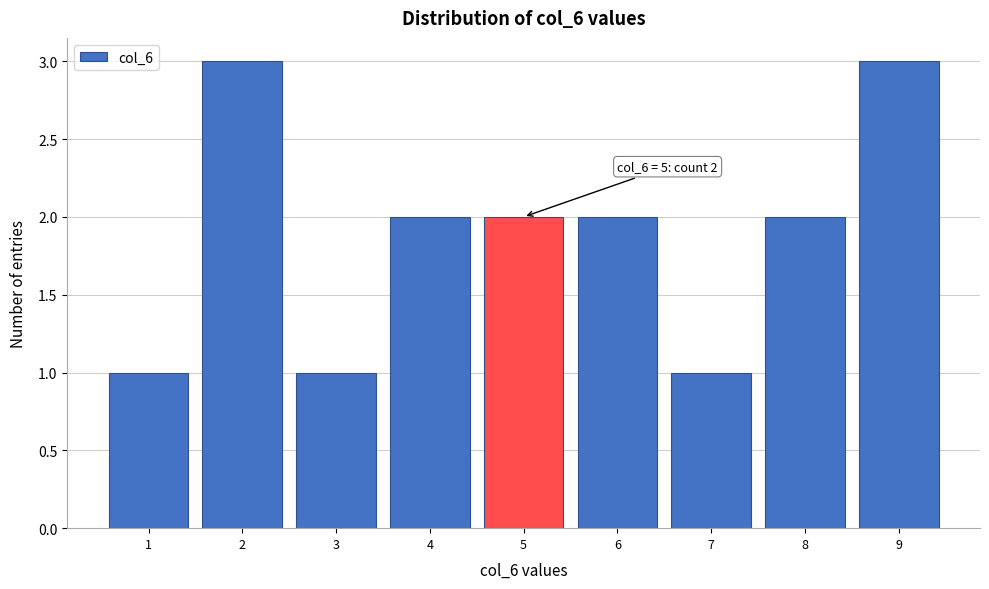

Reading left to right, extract all data points from this chart.

1	3	1	2	2	2	1	2	3